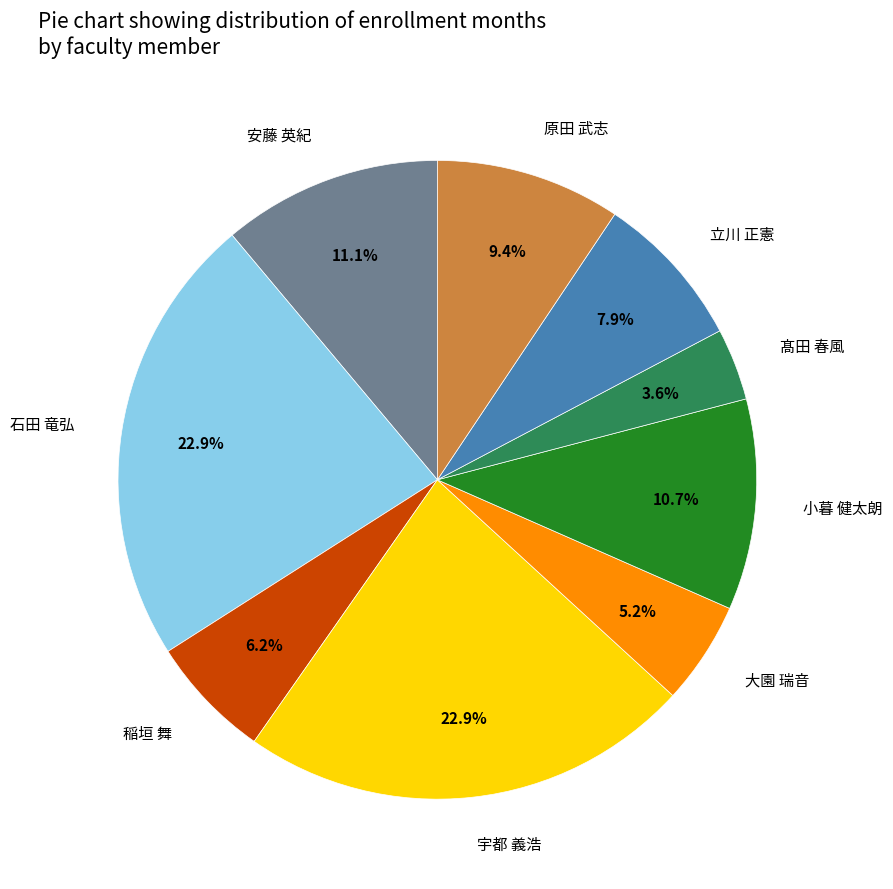

To the nearest percent, what portion does 宇都 義浩 represent?

23%